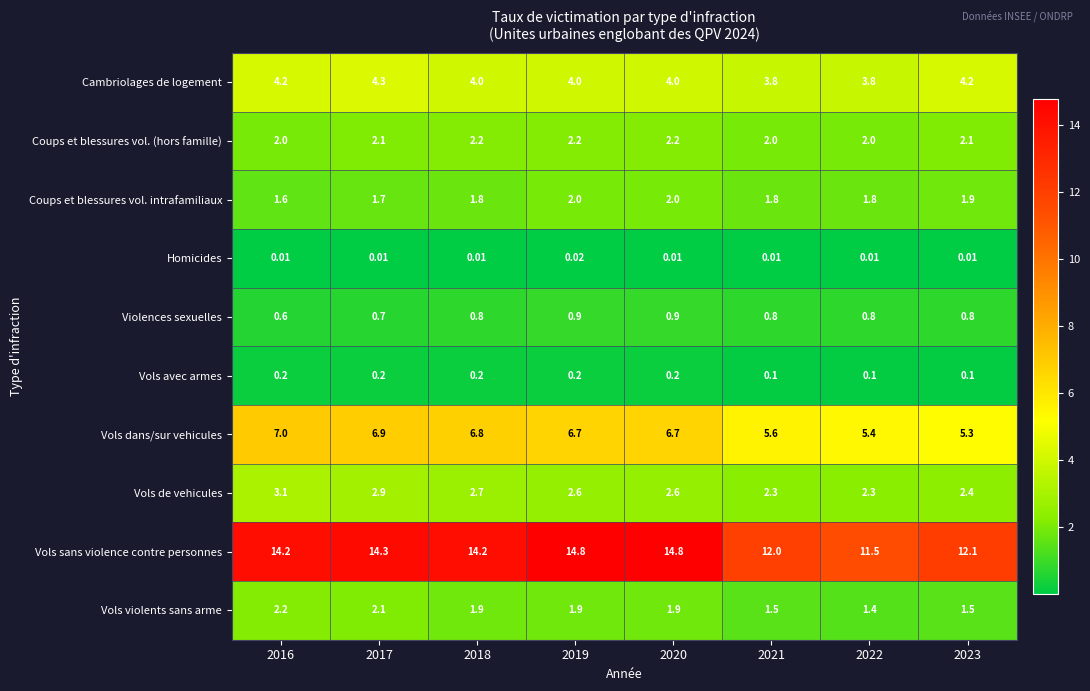

At 2020, list the series in order from largest to smallest.

Vols sans violence contre personnes, Vols dans/sur vehicules, Cambriolages de logement, Vols de vehicules, Coups et blessures vol. (hors famille), Coups et blessures vol. intrafamiliaux, Vols violents sans arme, Violences sexuelles, Vols avec armes, Homicides